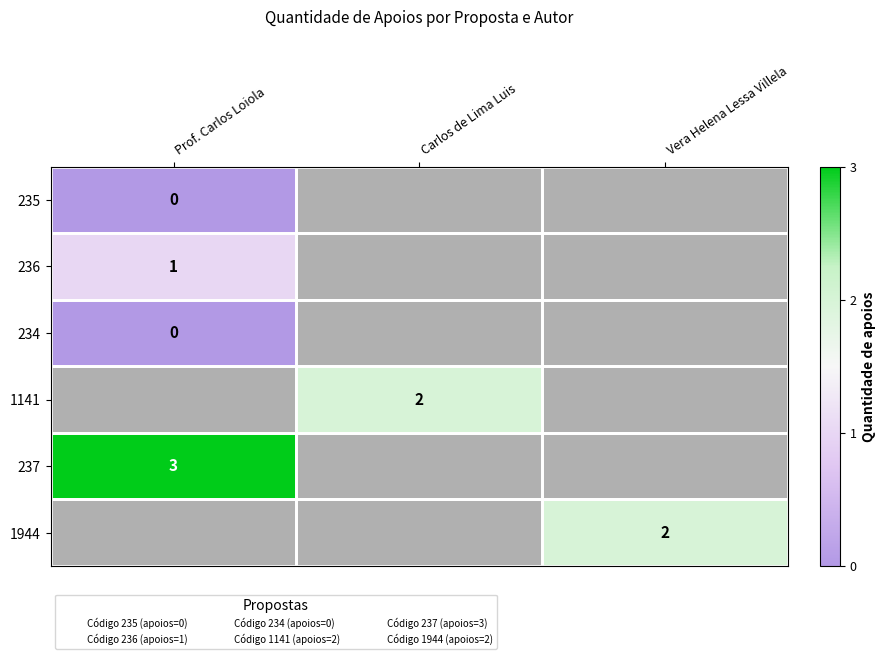

Is it true that 1141 equals 3 at Carlos de Lima Luis?

False